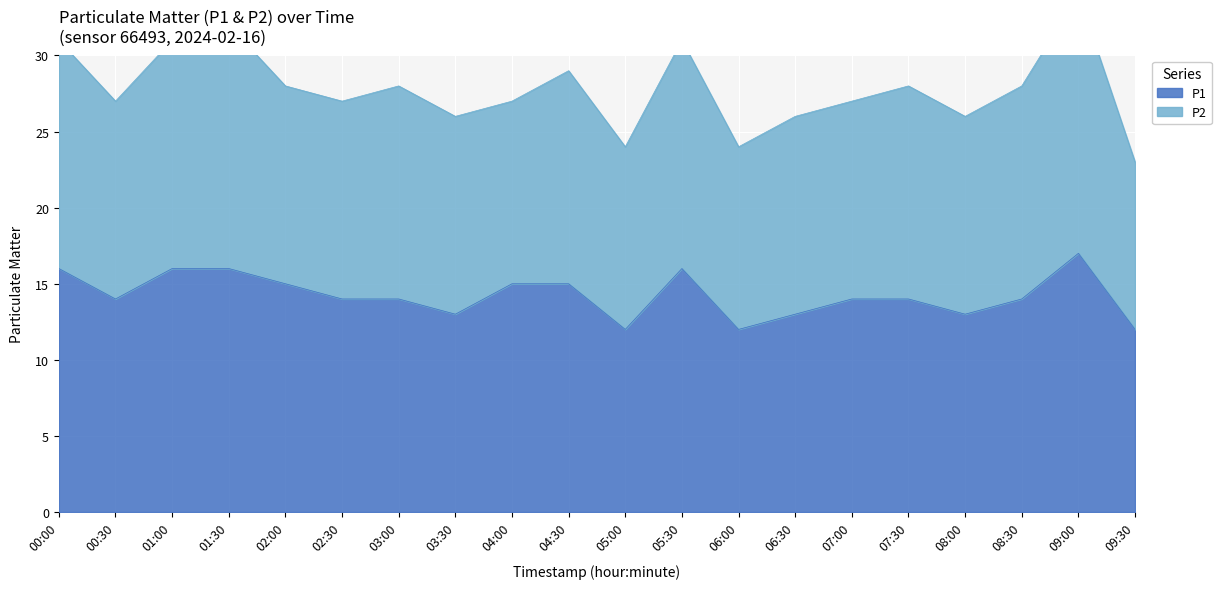

Reading left to right, list all the values displayed in this chart.

16	14	16	16	15	14	14	13	15	15	12	16	12	13	14	14	13	14	17	12